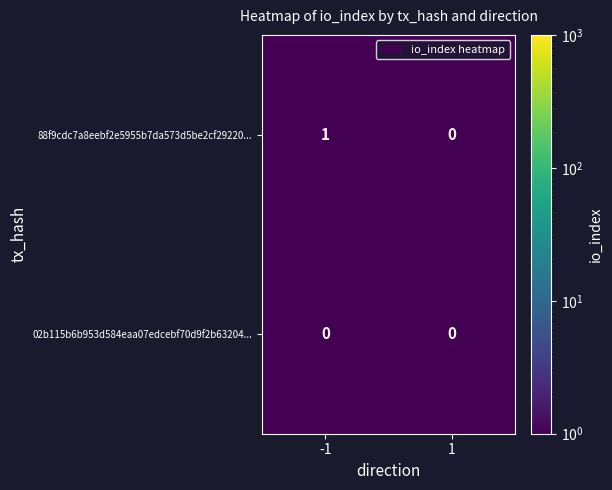

List the series in order of their peak value, lowest first.

02b115b6b953d584eaa07edcebf70d9f2b63204..., 88f9cdc7a8eebf2e5955b7da573d5be2cf29220...